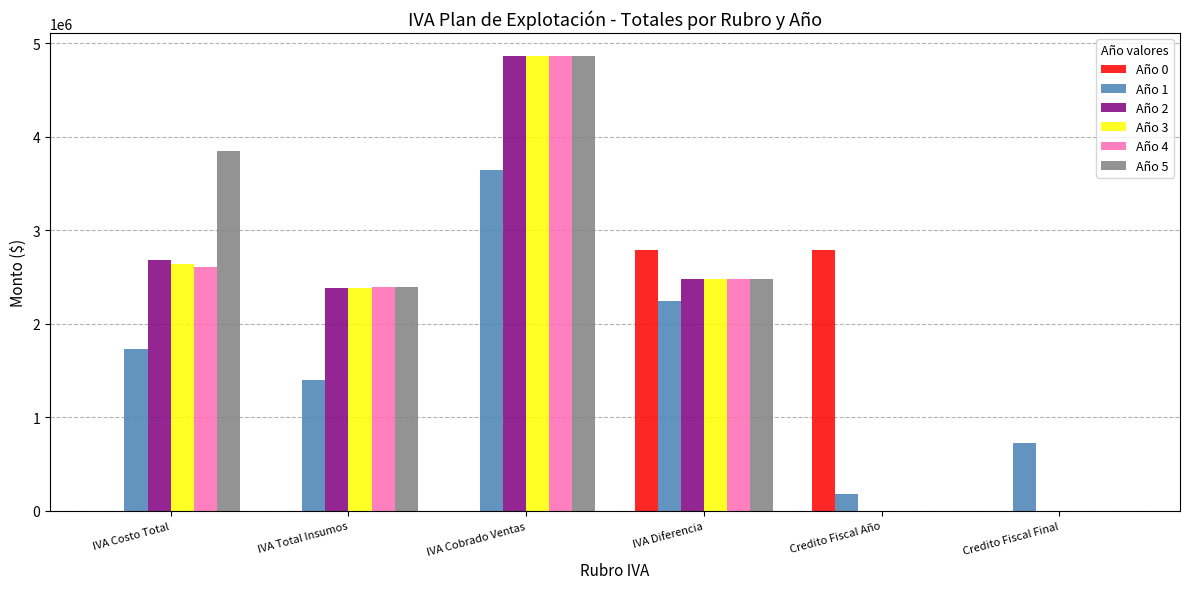

What is the sum of all Año 5 values?

13576408.9